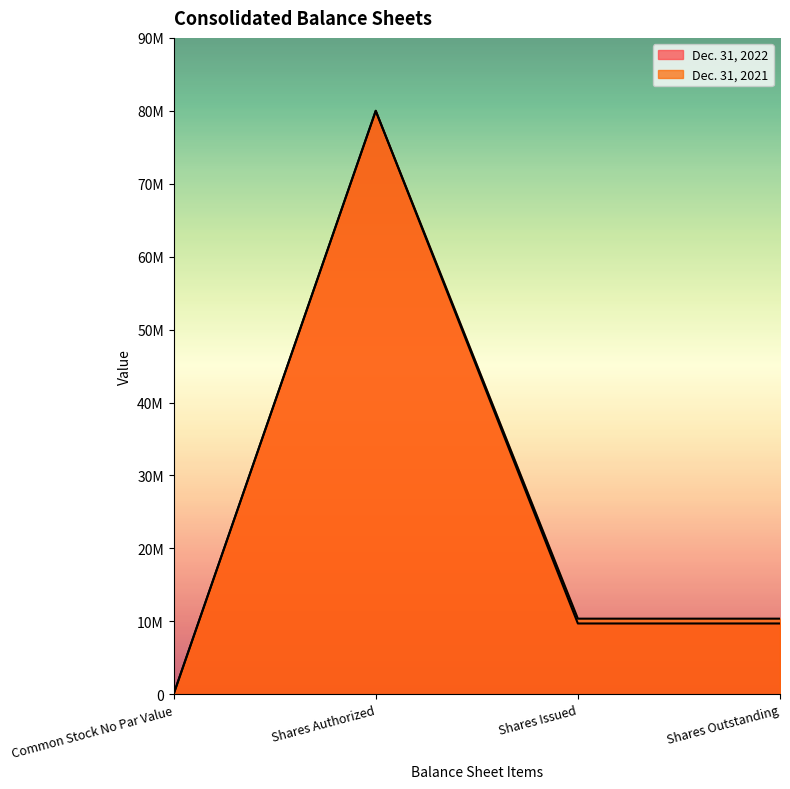

Reading left to right, what are all the values shown in this chart?

Dec. 31, 2022: Common Stock No Par Value=0	Shares Authorized=80000000	Shares Issued=9702147	Shares Outstanding=9702147
Dec. 31, 2021: Common Stock No Par Value=0	Shares Authorized=80000000	Shares Issued=10362722	Shares Outstanding=10362722